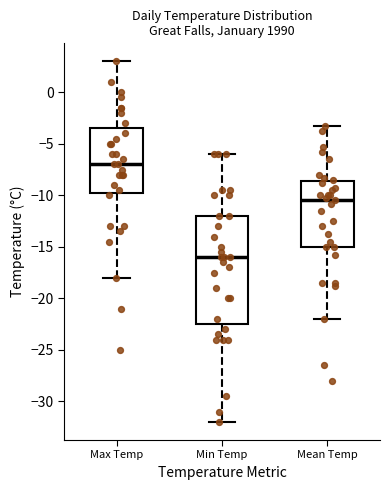

Where is the upper edge of the box for Max Temp on the y-axis? The values are not printed on the chart, so give them approximately, as read against the axis.

-3.5